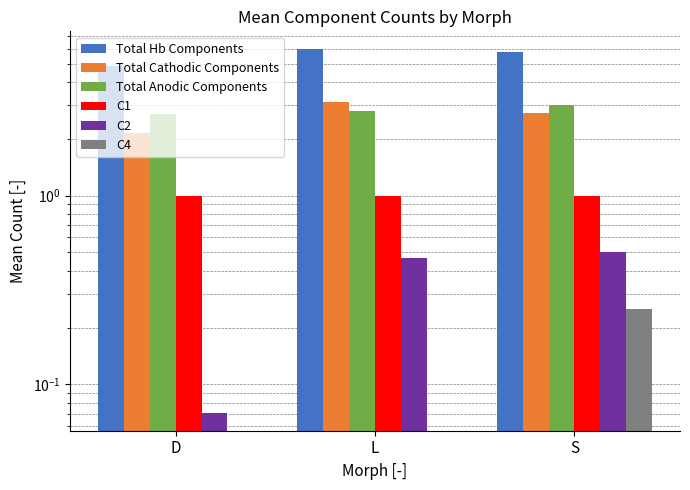

What are all the series names shown in the legend?

Total Hb Components, Total Cathodic Components, Total Anodic Components, C1, C2, C4